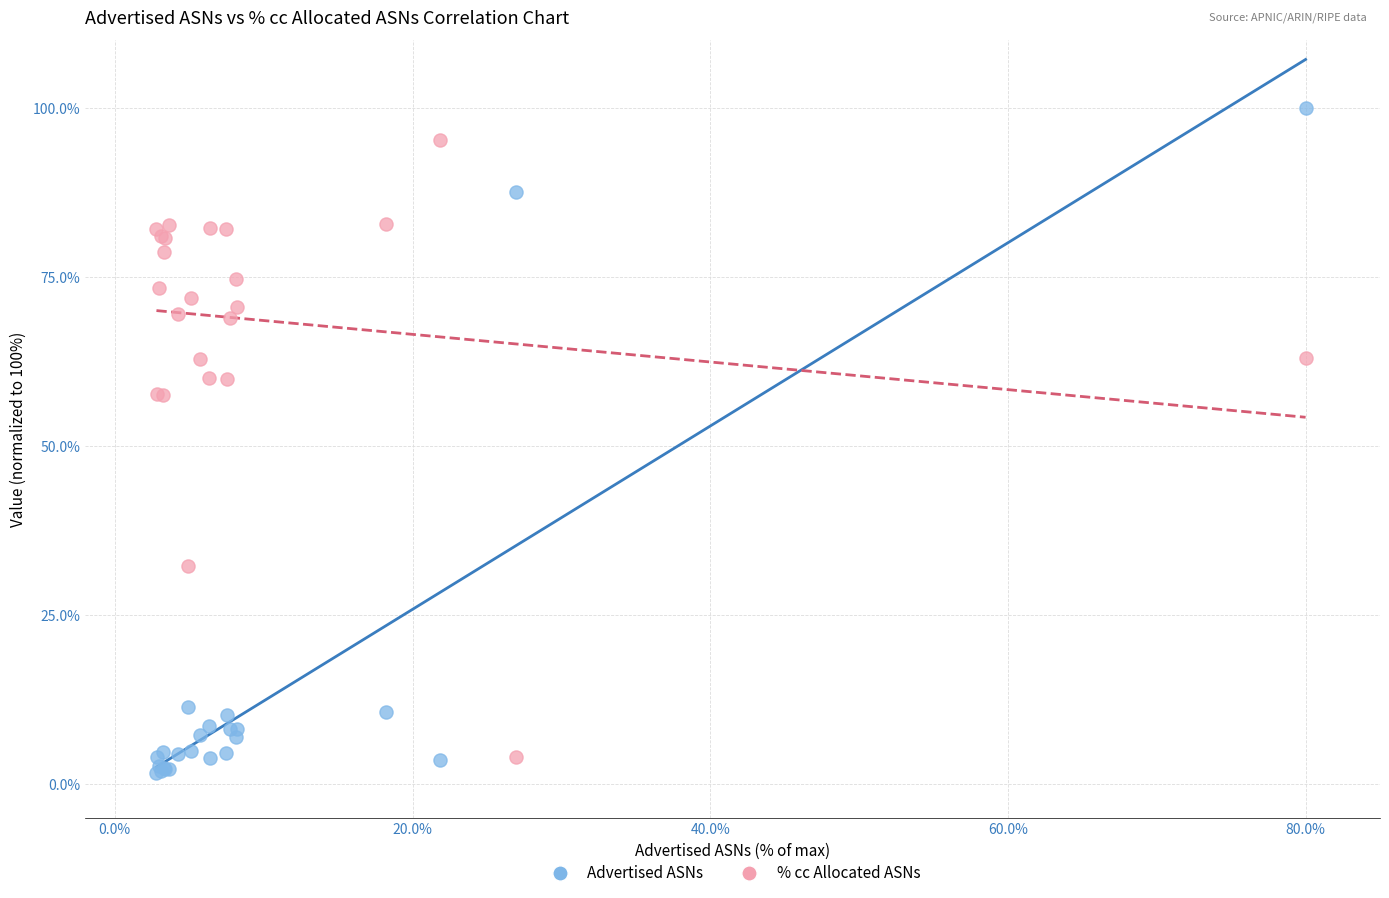

What is the X range (max minus min) for the scatter plot?

77.2